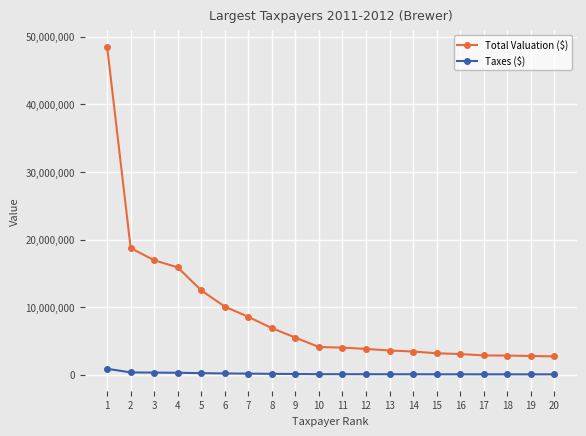

Count the number of categories in the chart.

20